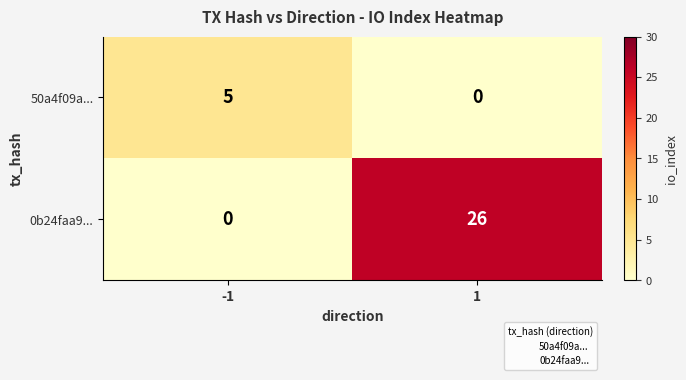

Which series has the largest total across all categories?

0b24faa9...